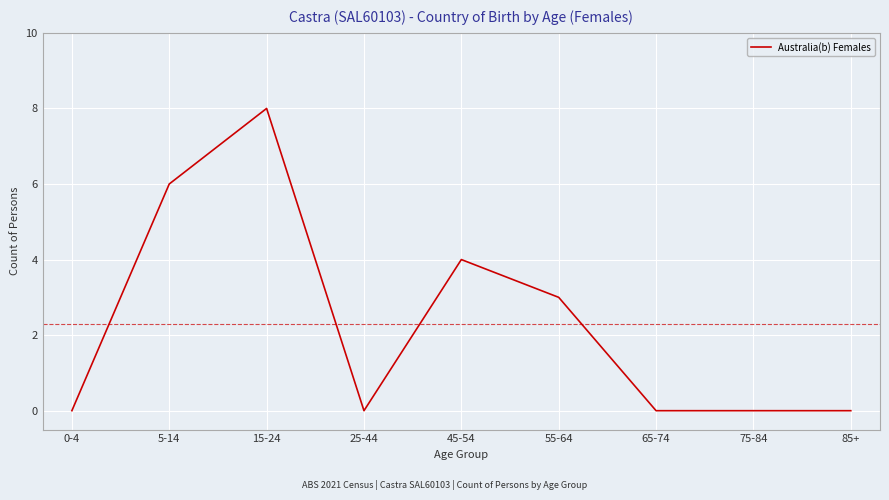

Reading left to right, list all the values displayed in this chart.

0-4=0	5-14=6	15-24=8	25-44=0	45-54=4	55-64=3	65-74=0	75-84=0	85+=0